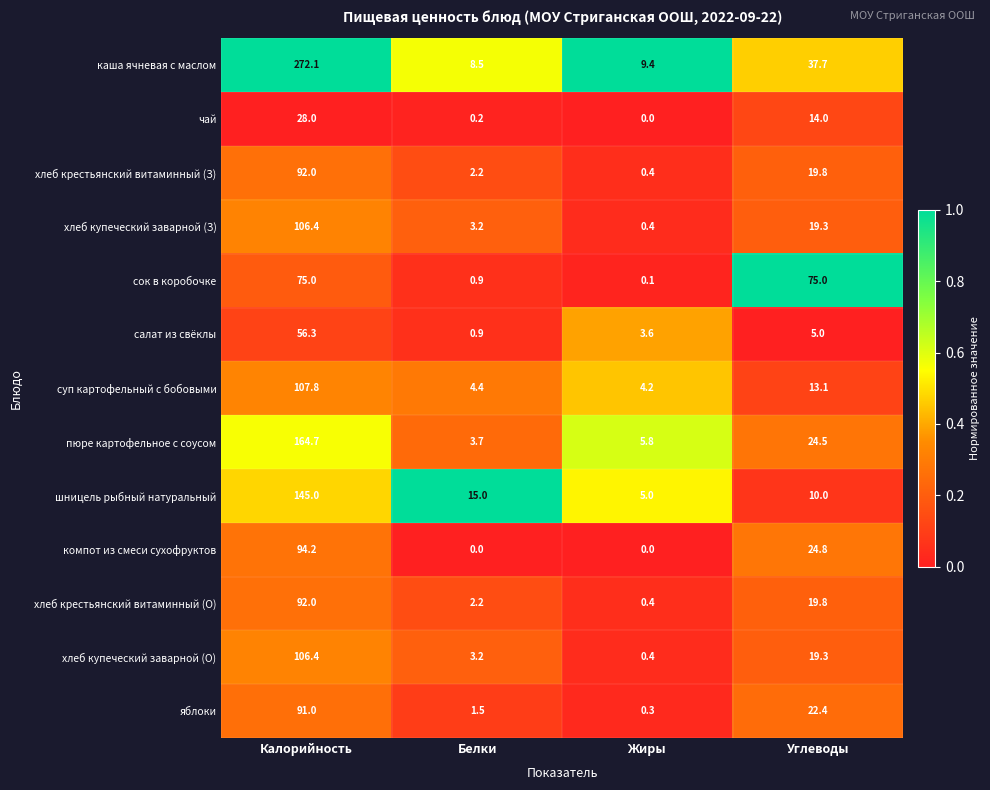

The value of чай at Жиры is 0.0. True or false?

True